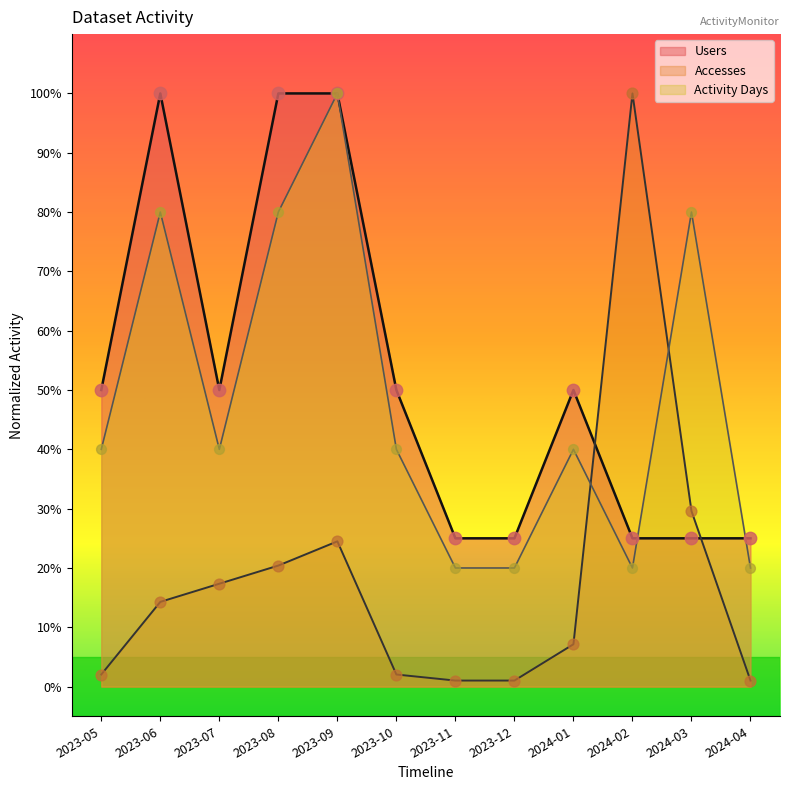

Which series contains the highest Y value?

Users